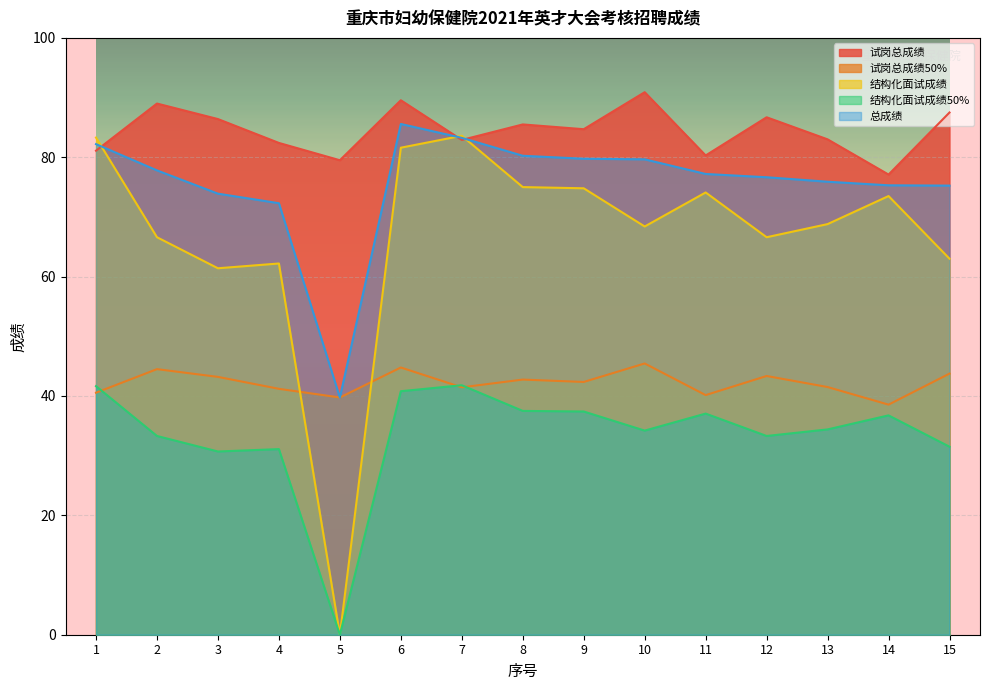

Reading left to right, what are all the values shown in this chart?

试岗总成绩: 81.1	89.0	86.4	82.4	79.5	89.5	82.9	85.5	84.7	90.9	80.3	86.7	83.0	77.1	87.5
试岗总成绩50%: 40.5	44.5	43.2	41.2	39.8	44.8	41.5	42.8	42.4	45.5	40.1	43.4	41.5	38.5	43.8
结构化面试成绩: 83.3	66.6	61.4	62.2	0.0	81.6	83.6	75.0	74.8	68.4	74.1	66.6	68.8	73.5	63.0
结构化面试成绩50%: 41.6	33.3	30.7	31.1	0.0	40.8	41.8	37.5	37.4	34.2	37.0	33.3	34.4	36.8	31.5
总成绩: 82.2	77.8	73.9	72.3	39.8	85.6	83.2	80.2	79.8	79.7	77.2	76.7	75.9	75.3	75.2